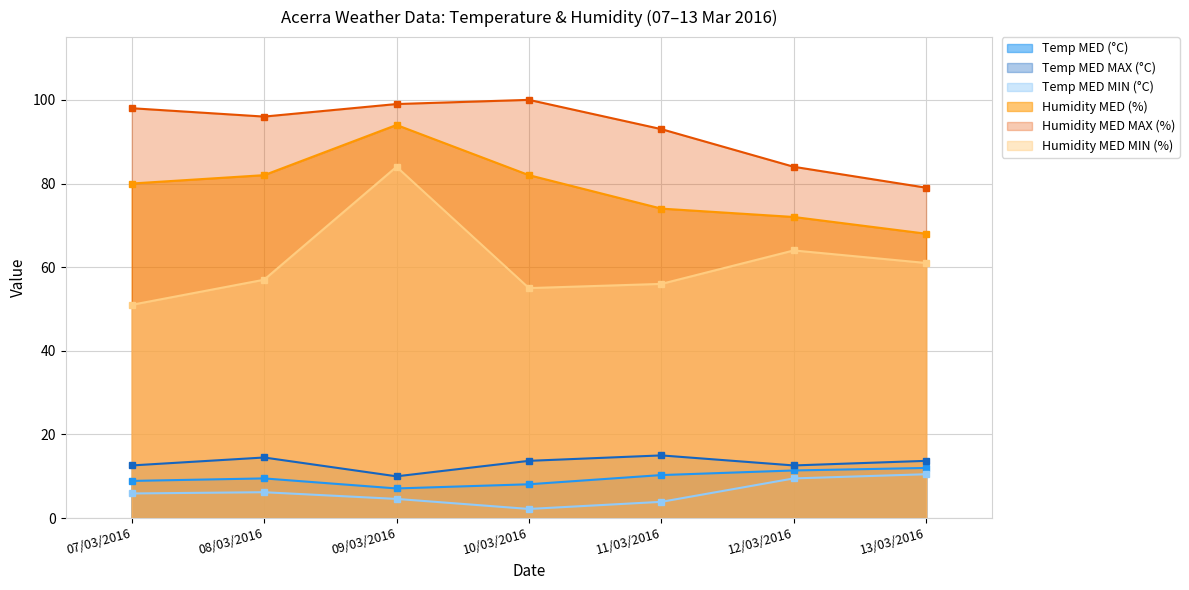

Reading left to right, what are all the values shown in this chart?

Temp MED (°C): 07/03/2016=8.9	08/03/2016=9.5	09/03/2016=7.1	10/03/2016=8.1	11/03/2016=10.3	12/03/2016=11.4	13/03/2016=12.0
Temp MED MAX (°C): 07/03/2016=12.6	08/03/2016=14.5	09/03/2016=10.0	10/03/2016=13.7	11/03/2016=15.0	12/03/2016=12.6	13/03/2016=13.7
Temp MED MIN (°C): 07/03/2016=5.9	08/03/2016=6.2	09/03/2016=4.6	10/03/2016=2.2	11/03/2016=3.9	12/03/2016=9.5	13/03/2016=10.5
Humidity MED (%): 07/03/2016=80.0	08/03/2016=82.0	09/03/2016=94.0	10/03/2016=82.0	11/03/2016=74.0	12/03/2016=72.0	13/03/2016=68.0
Humidity MED MAX (%): 07/03/2016=98.0	08/03/2016=96.0	09/03/2016=99.0	10/03/2016=100.0	11/03/2016=93.0	12/03/2016=84.0	13/03/2016=79.0
Humidity MED MIN (%): 07/03/2016=51.0	08/03/2016=57.0	09/03/2016=84.0	10/03/2016=55.0	11/03/2016=56.0	12/03/2016=64.0	13/03/2016=61.0